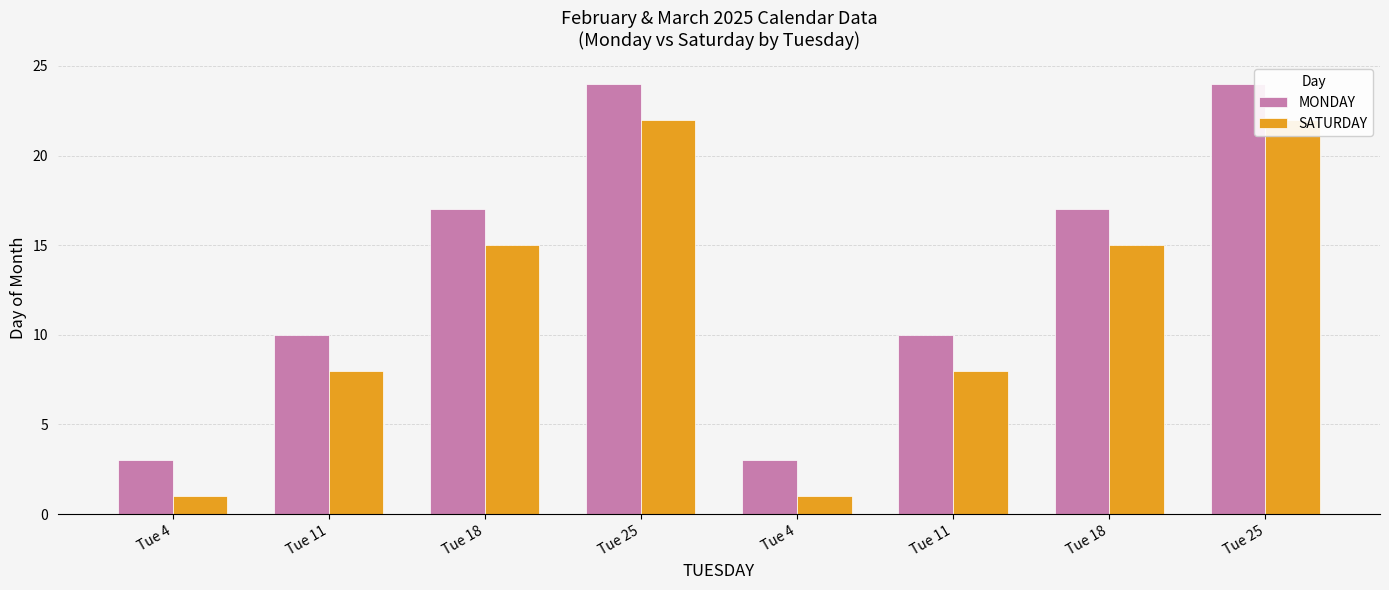

Reading right to left, what are all the values shown in this chart?

MONDAY: Tue 25=24	Tue 18=17	Tue 11=10	Tue 4=3	Tue 25=24	Tue 18=17	Tue 11=10	Tue 4=3
SATURDAY: Tue 25=22	Tue 18=15	Tue 11=8	Tue 4=1	Tue 25=22	Tue 18=15	Tue 11=8	Tue 4=1